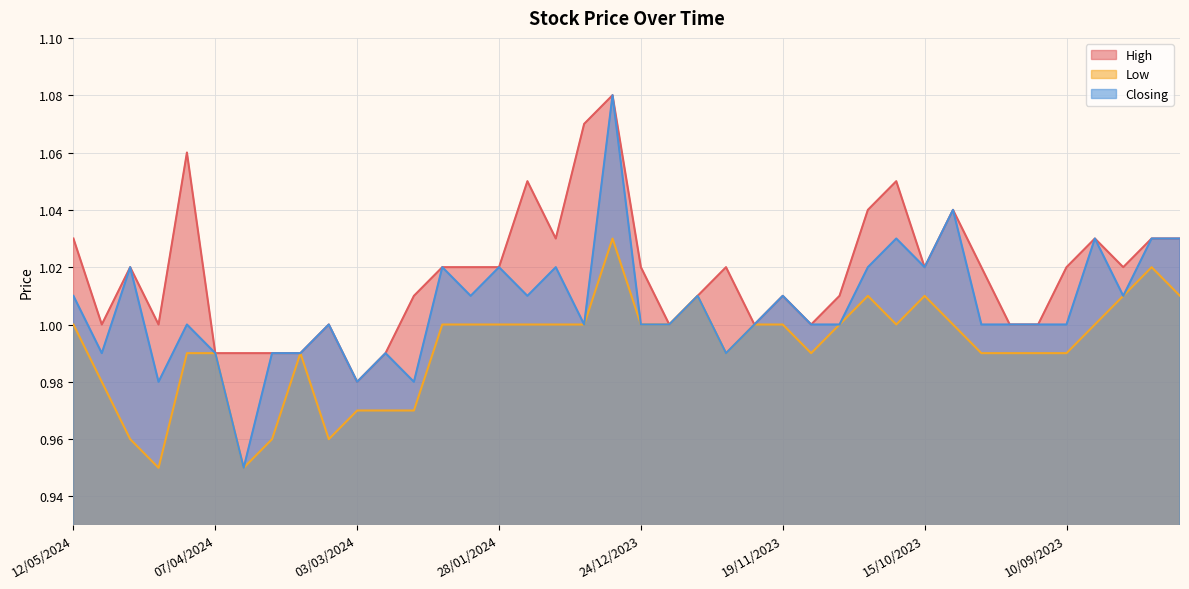

True or false: Closing and Low intersect in this chart.

False